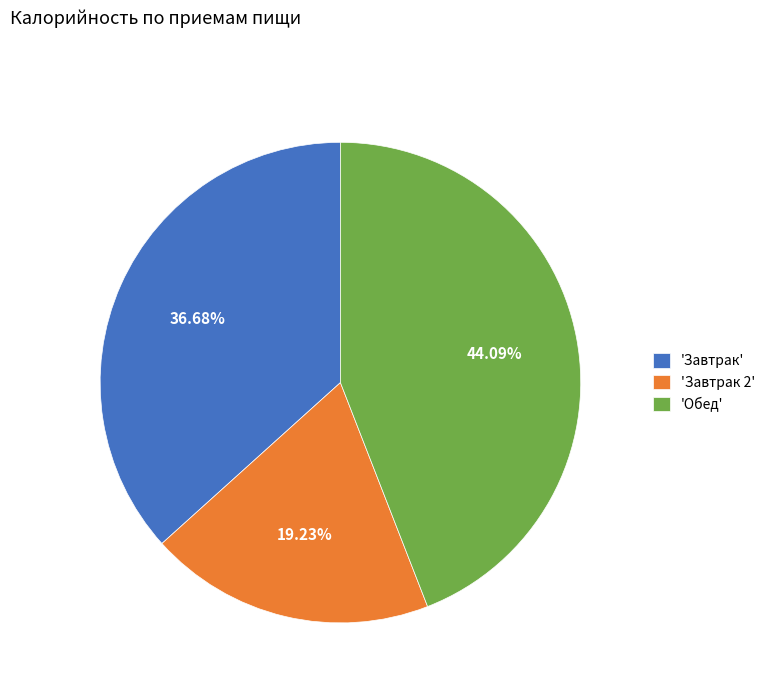

How many slices are in this pie chart?

3